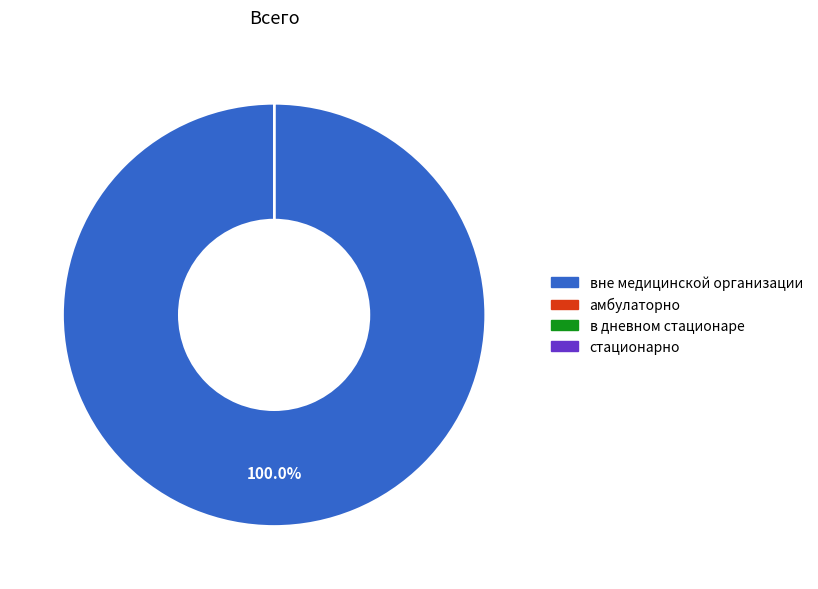

Which category accounts for the majority?

вне медицинской организации